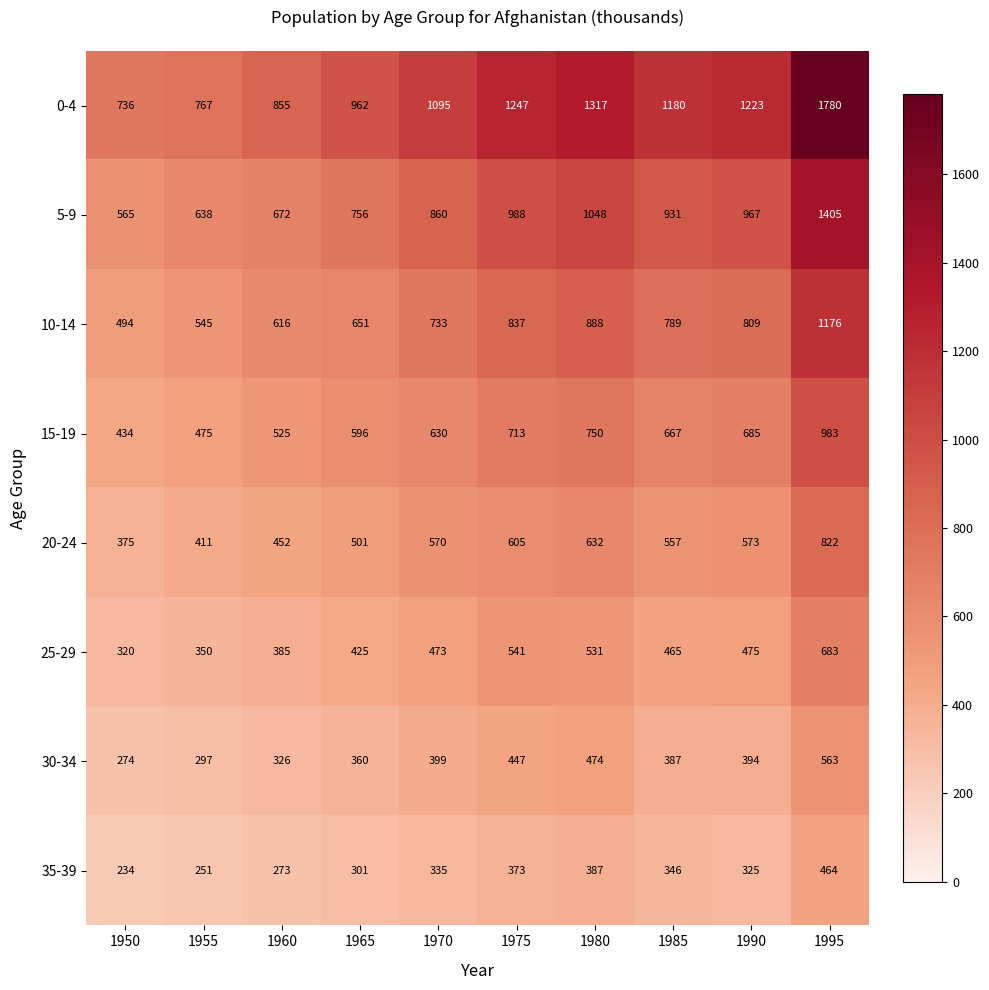

What is the sum of all 0-4 values?

11162